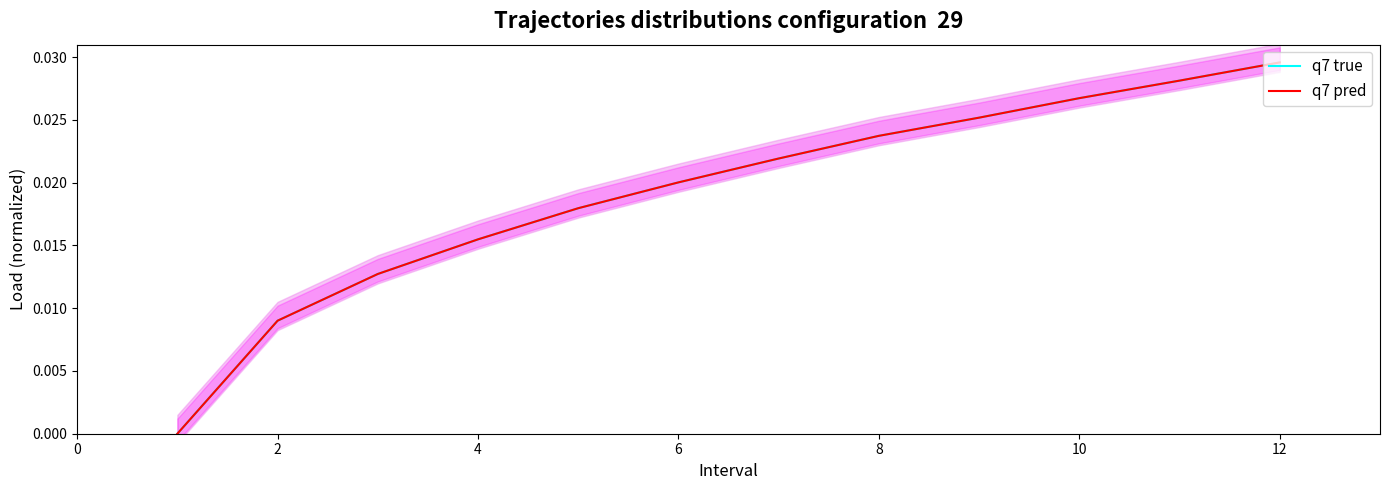

At 6, list the series in order from largest to smallest.

q7 true, q7 pred